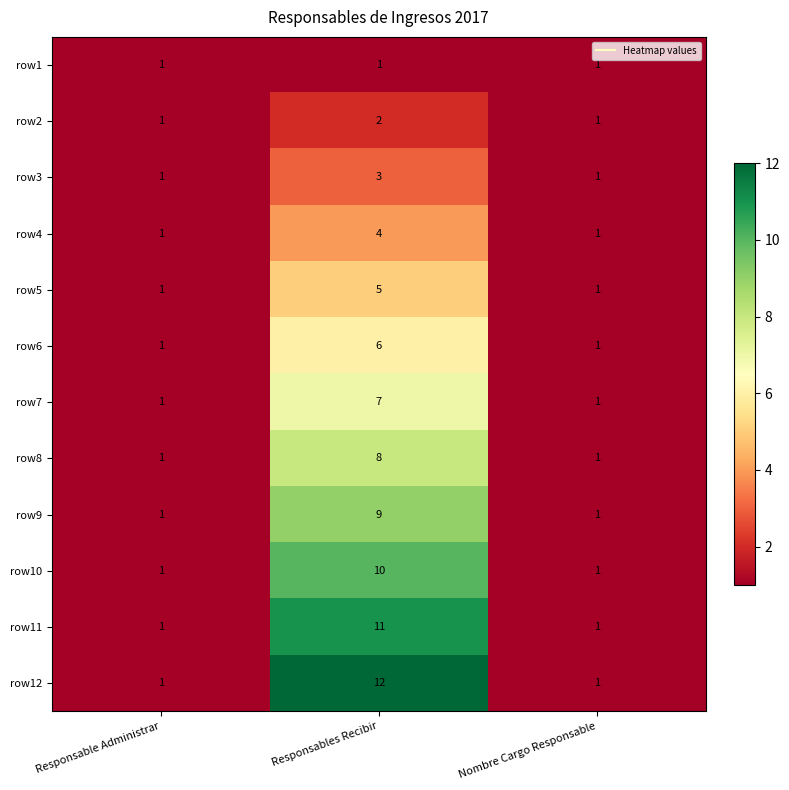

What is the difference between the maximum and minimum values in the row8 series?

7